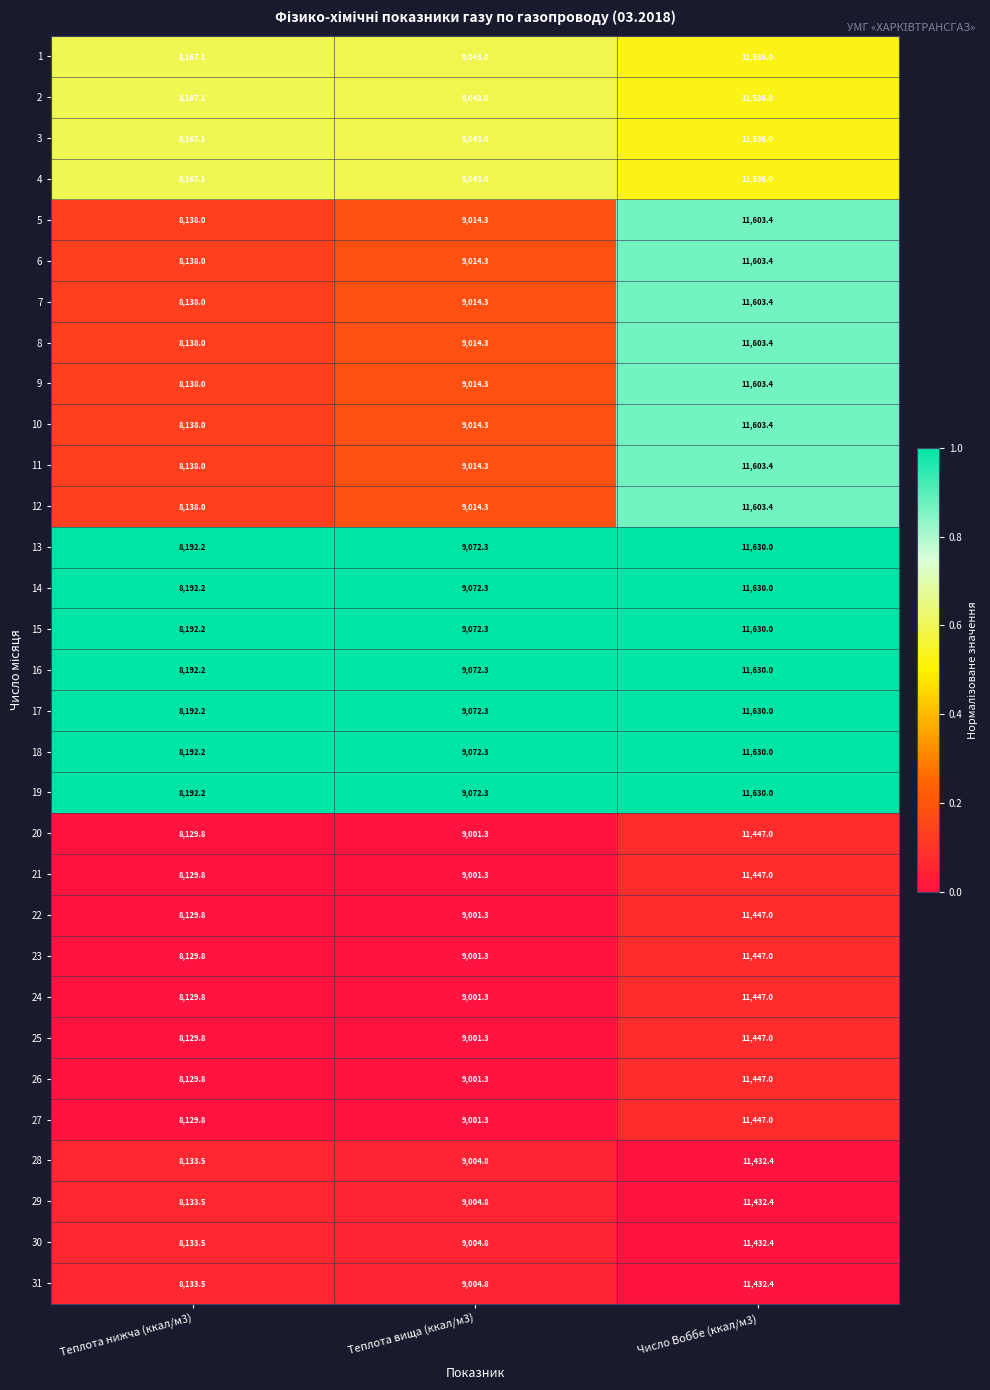

Which category has the highest value across all series?

Число Воббе (ккал/м3)